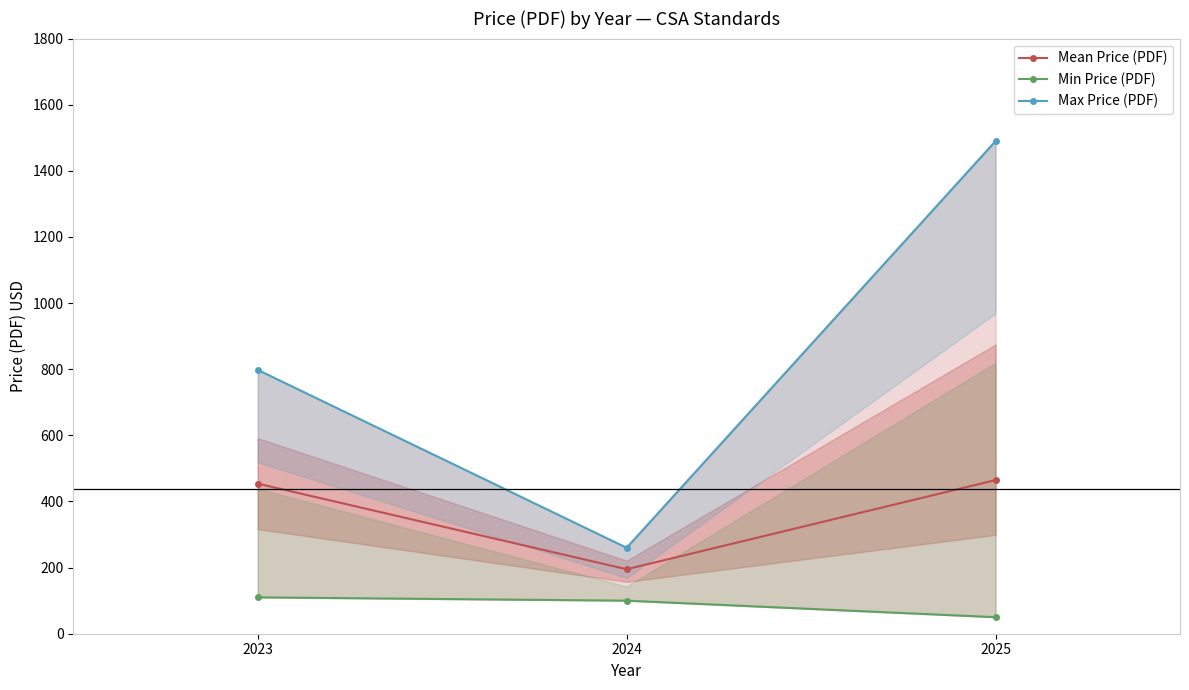

What is the lowest value of the Min Price (PDF) series?

50.0